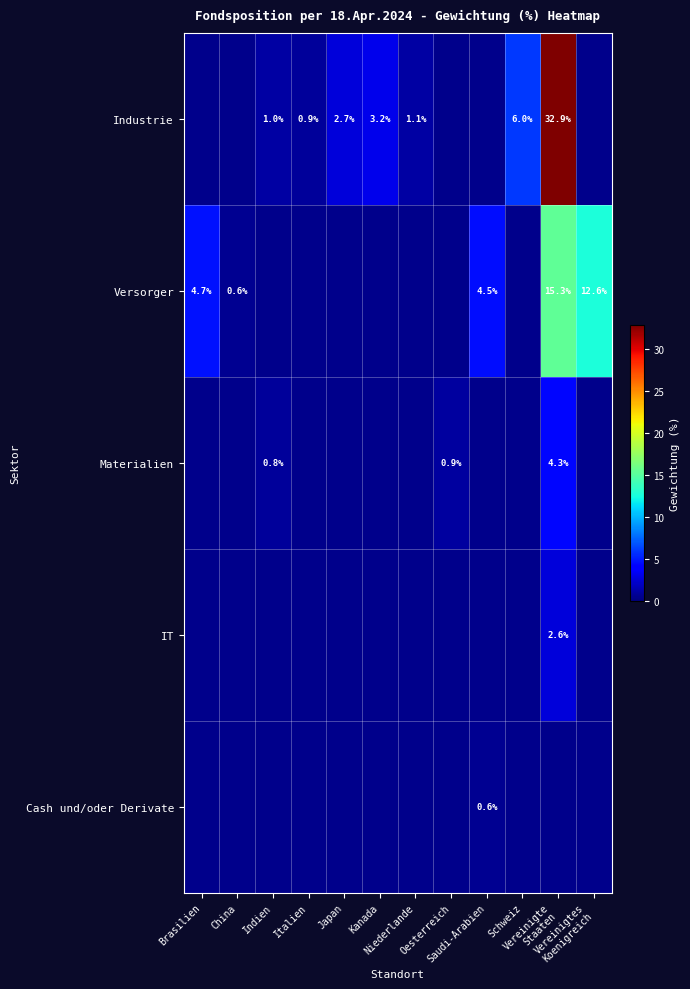

What is the sum of all Industrie values?

47.7